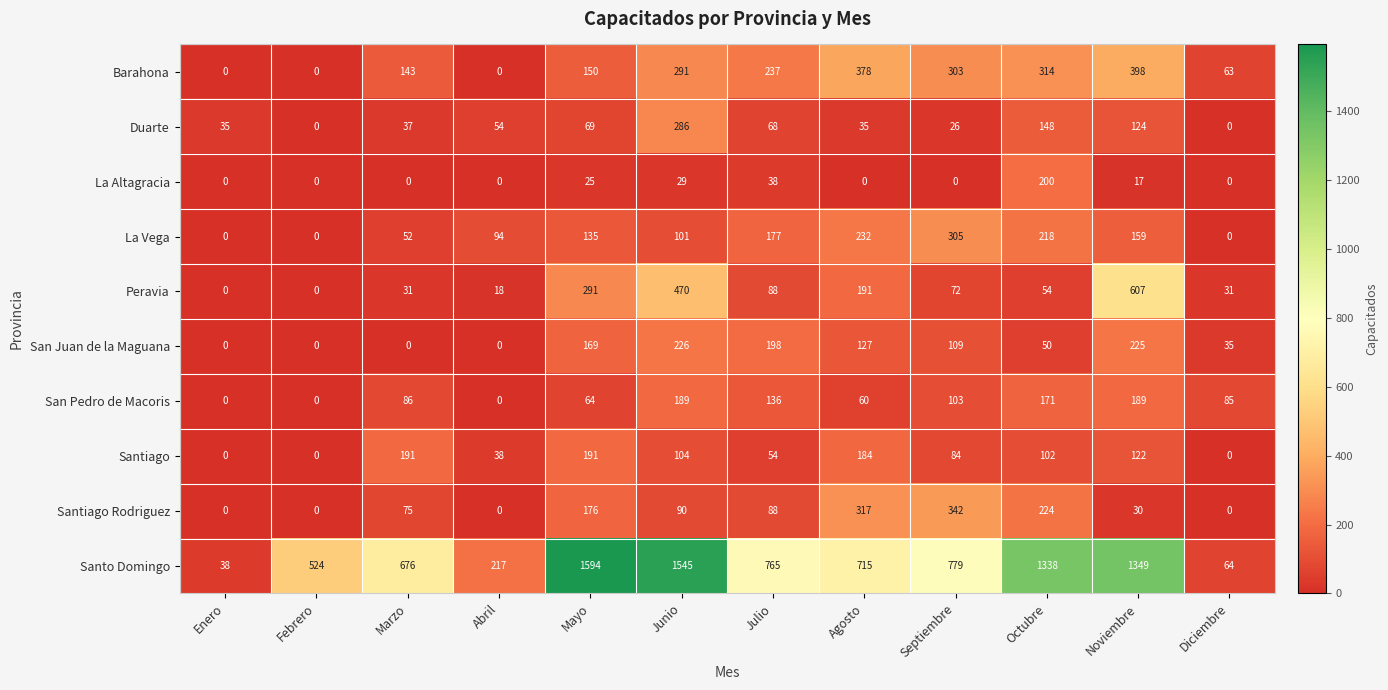

Where is Santo Domingo nearest to the value 816?

Septiembre